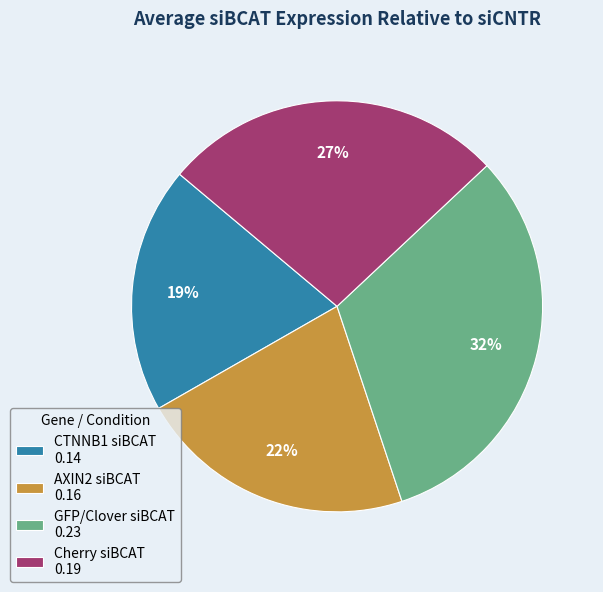

The Cherry siBCAT slice represents 19% of the pie. True or false?

False